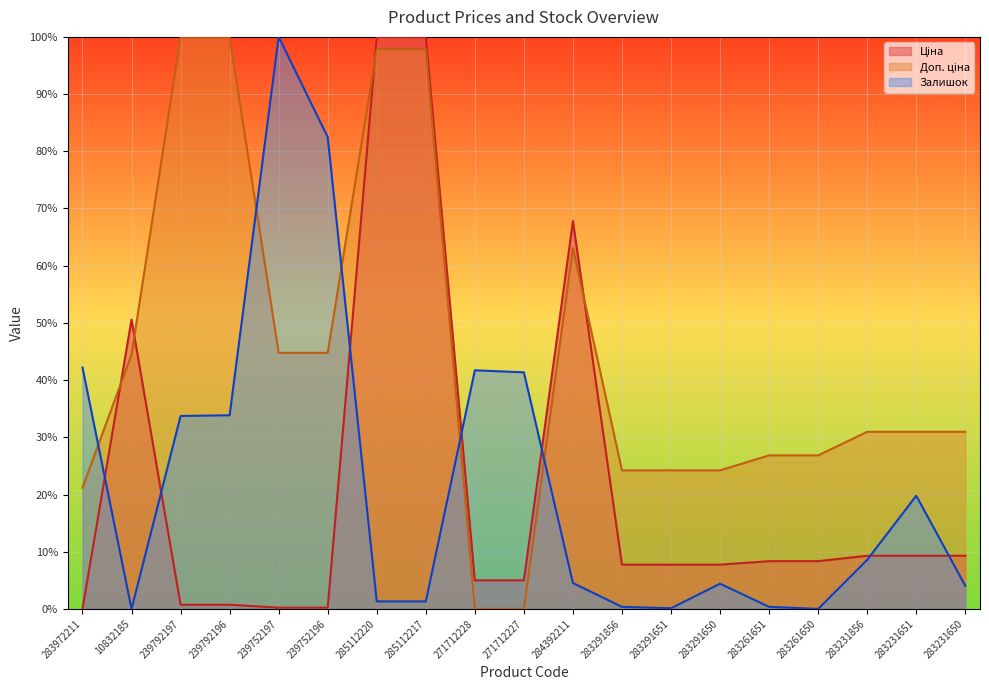

What is the label of the 12th point from the left?

283291856